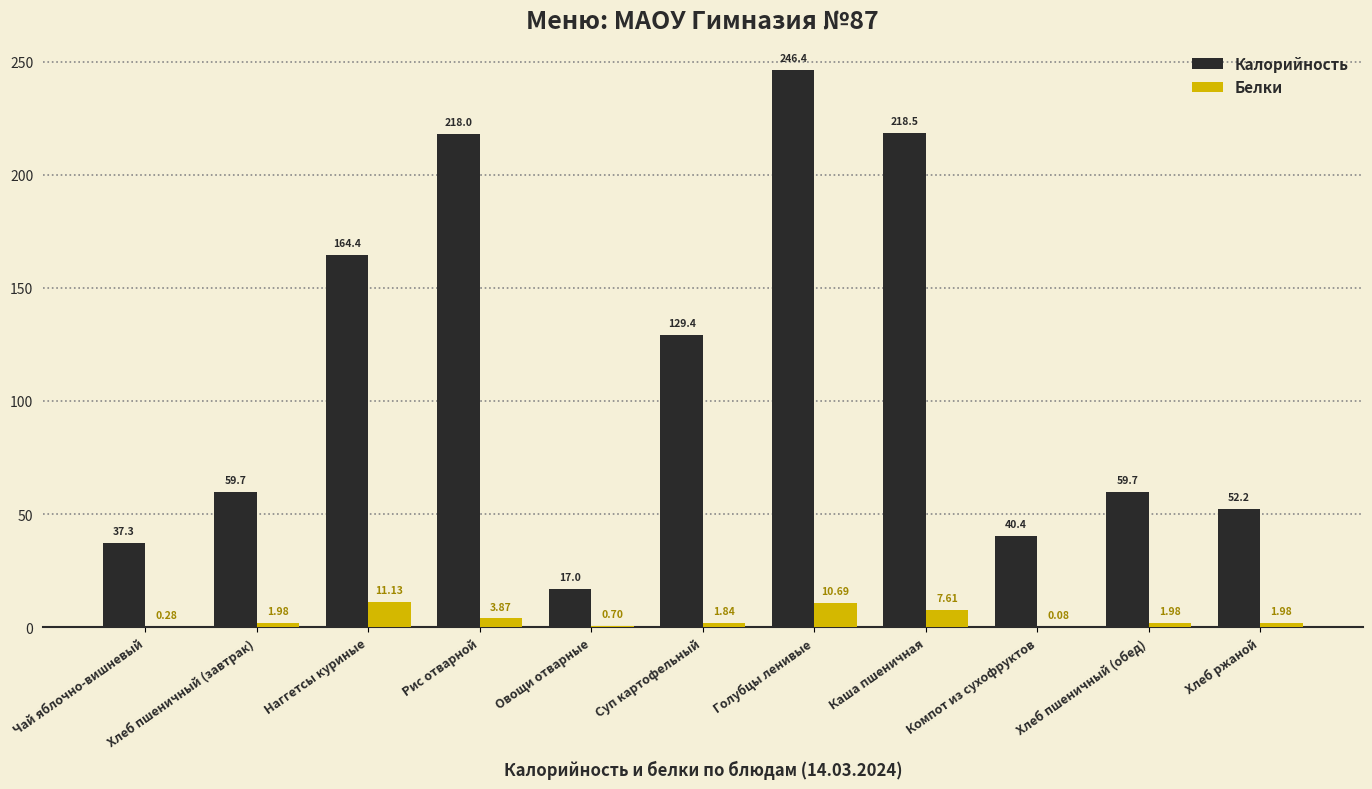

Which label corresponds to the largest value in the chart?

Голубцы ленивые